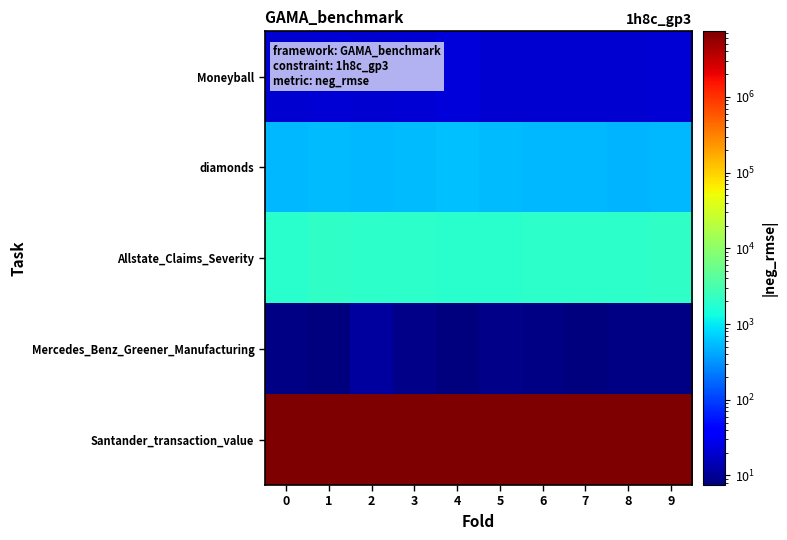

Rank the series by their maximum value, from highest to lowest.

Santander_transaction_value, Allstate_Claims_Severity, diamonds, Moneyball, Mercedes_Benz_Greener_Manufacturing